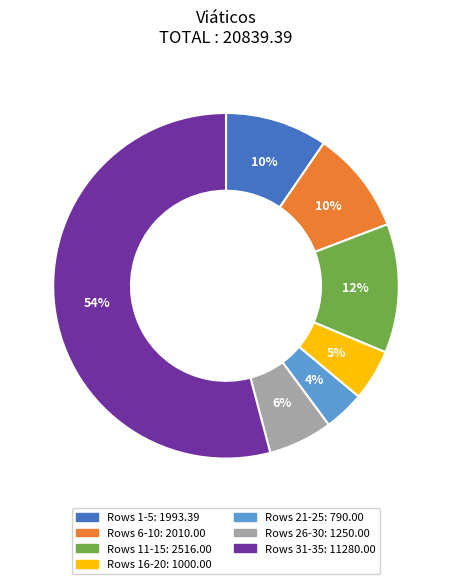

To the nearest percent, what is the difference between the largest and smallest slice percentages?

50%